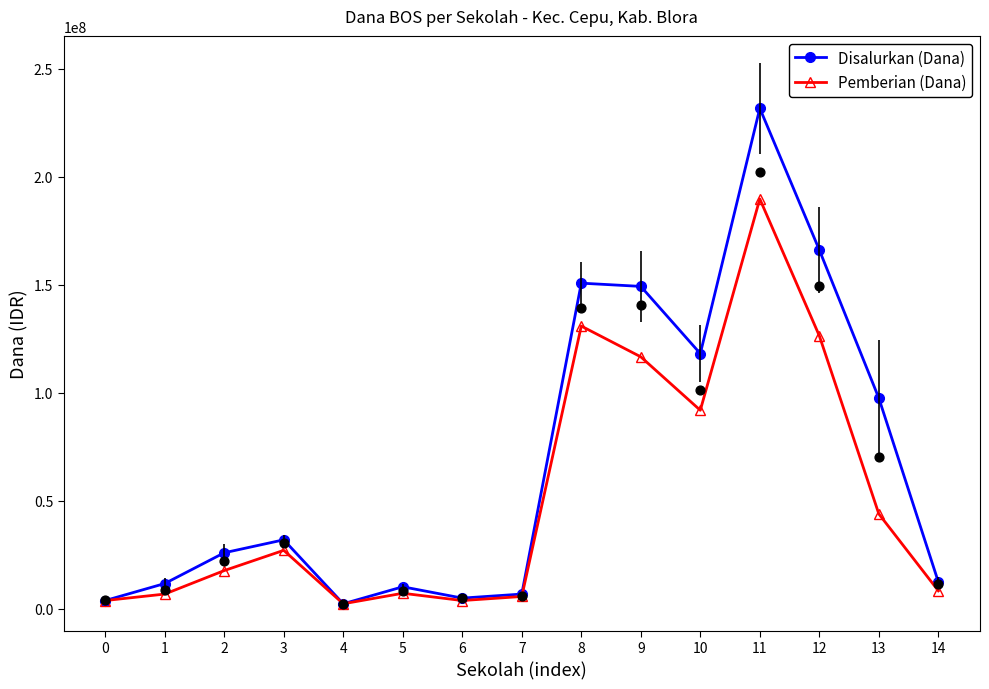

Which series contains the highest Y value?

Disalurkan (Dana)